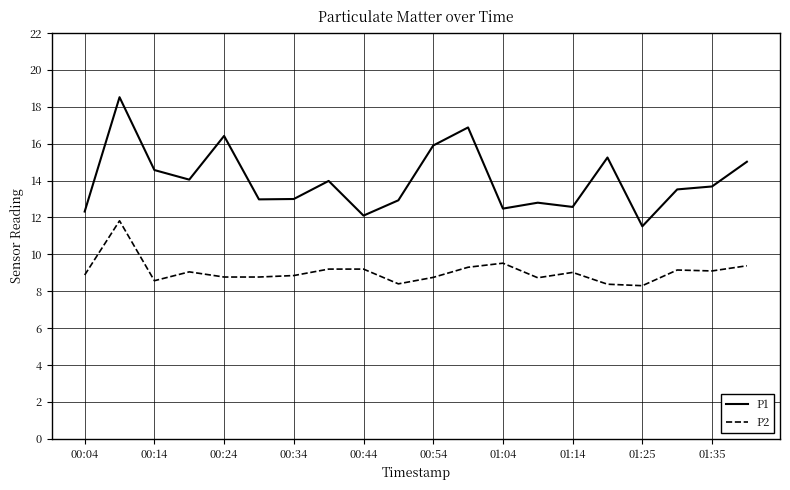

Rank the series by their maximum value, from highest to lowest.

P1, P2